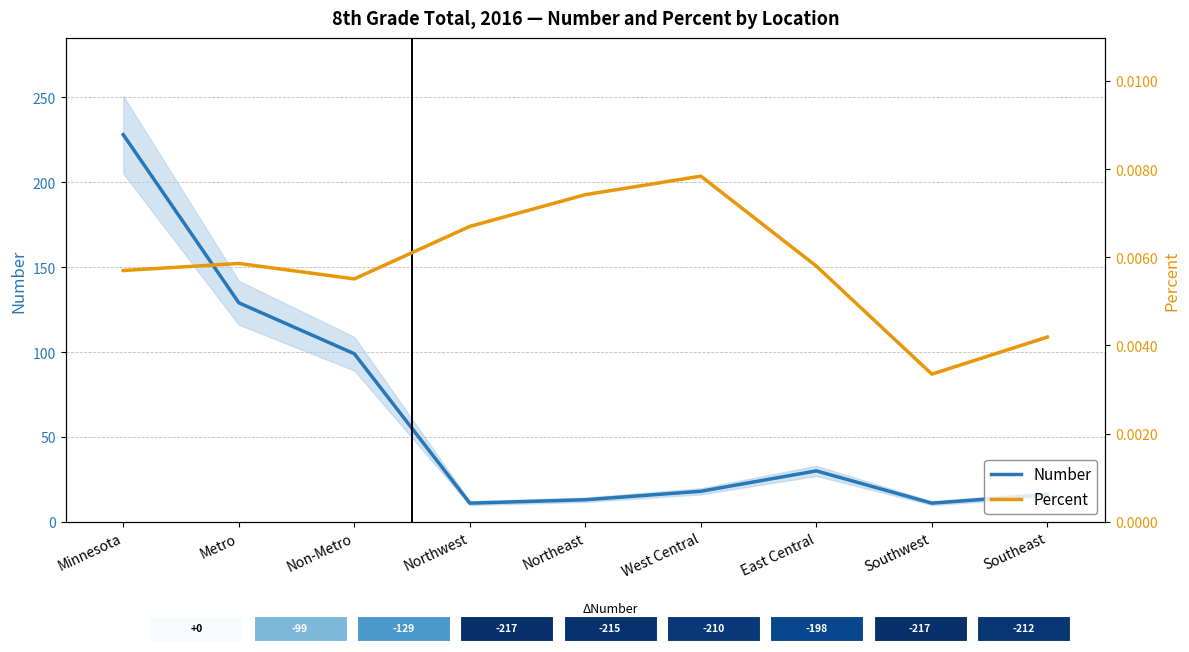

Count the number of data series in this chart.

2